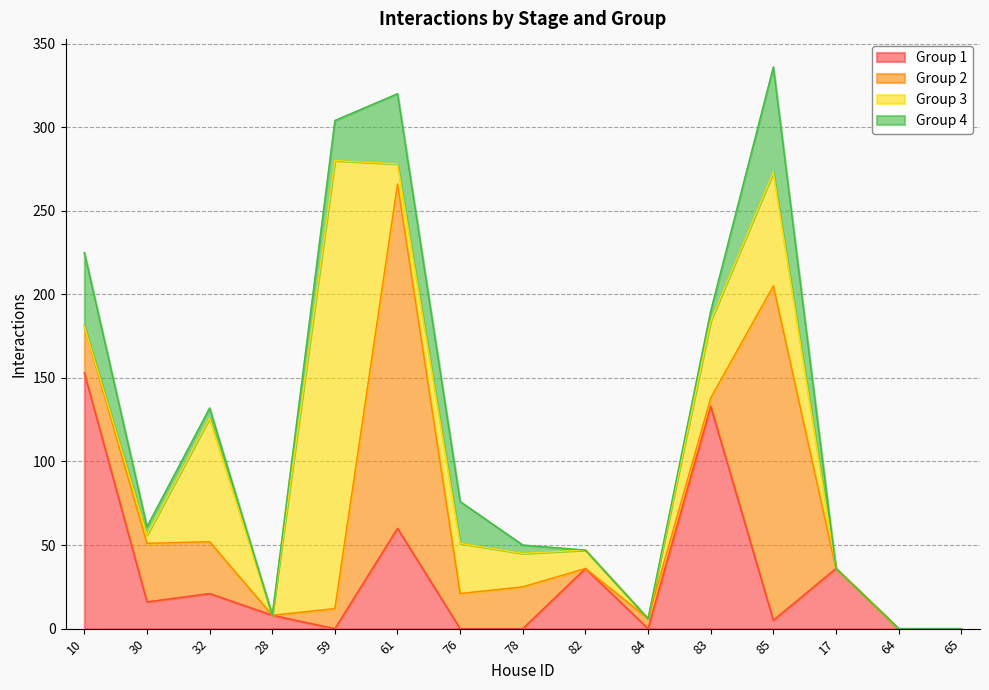

What is the difference between the maximum and minimum values in the Group 4 series?

63